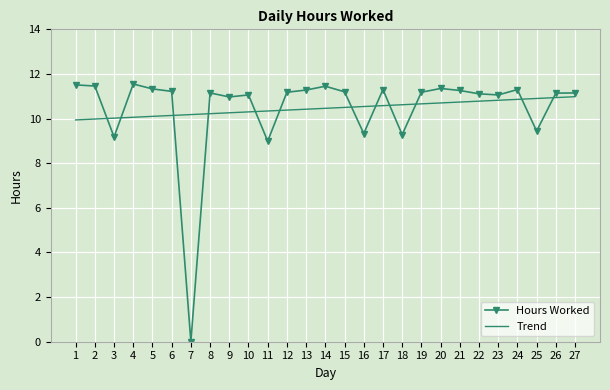

Is the value of Trend at 10 greater than the value of Hours Worked at 9?

No